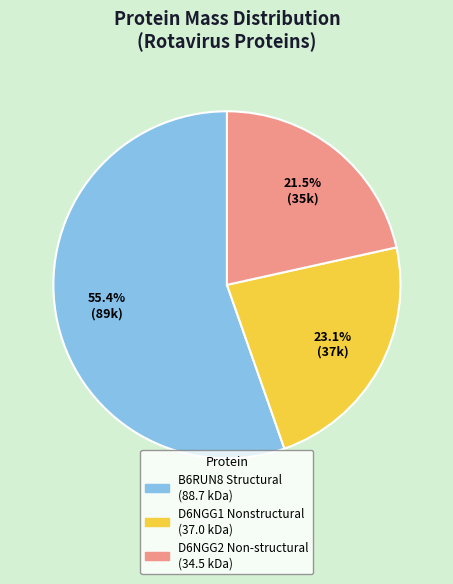

Which slice is the smallest?

D6NGG2 Non-structural